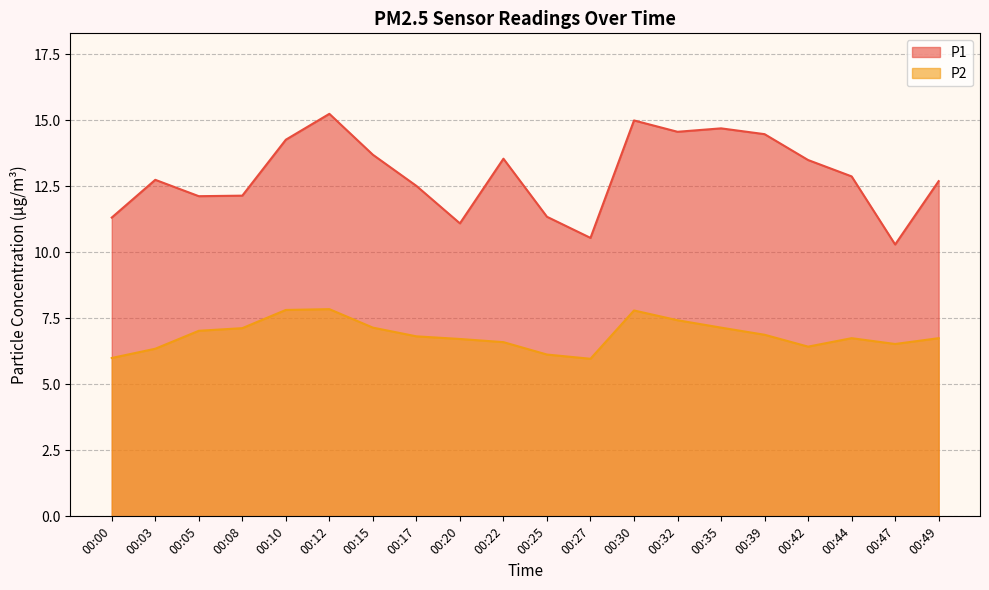

How many distinct data groups are displayed?

2